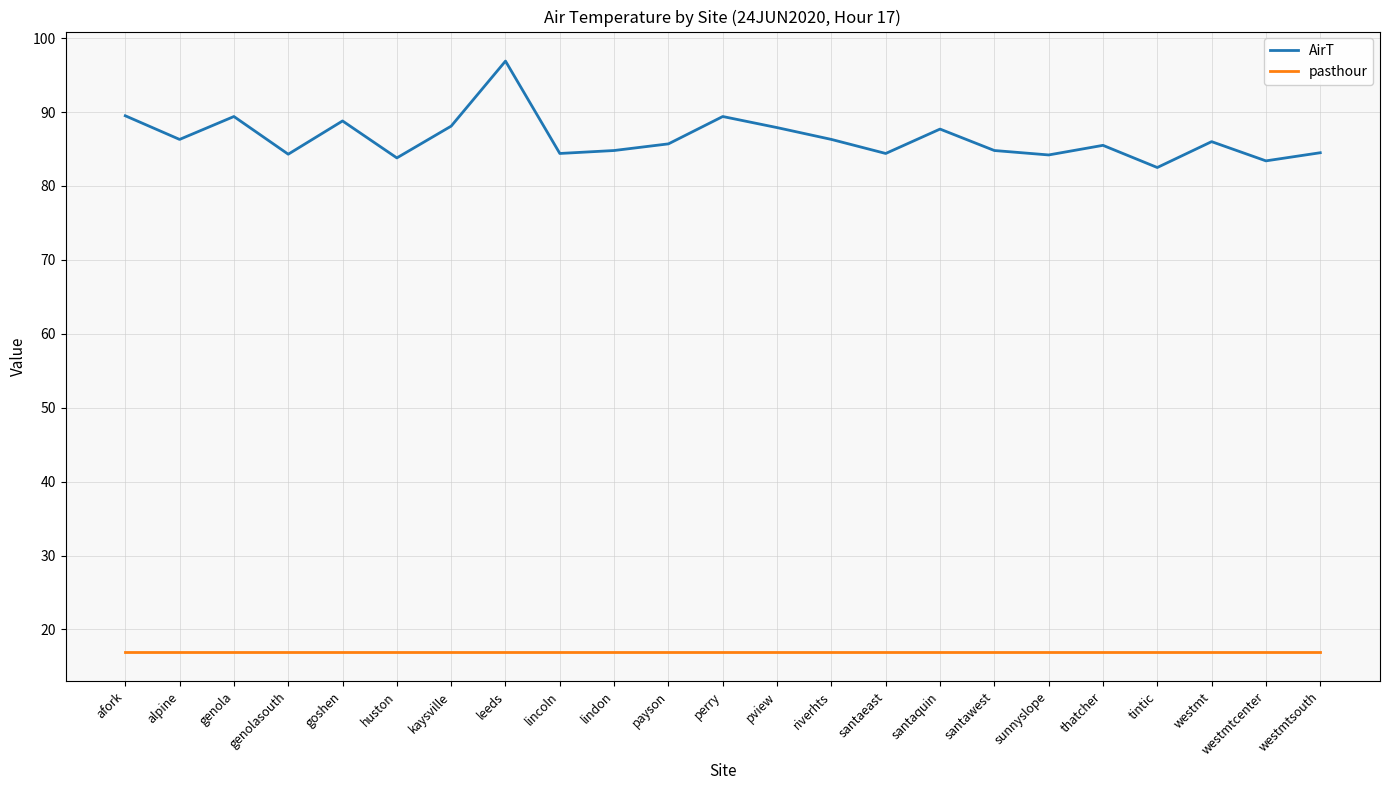

List the series in order of their peak value, highest first.

AirT, pasthour